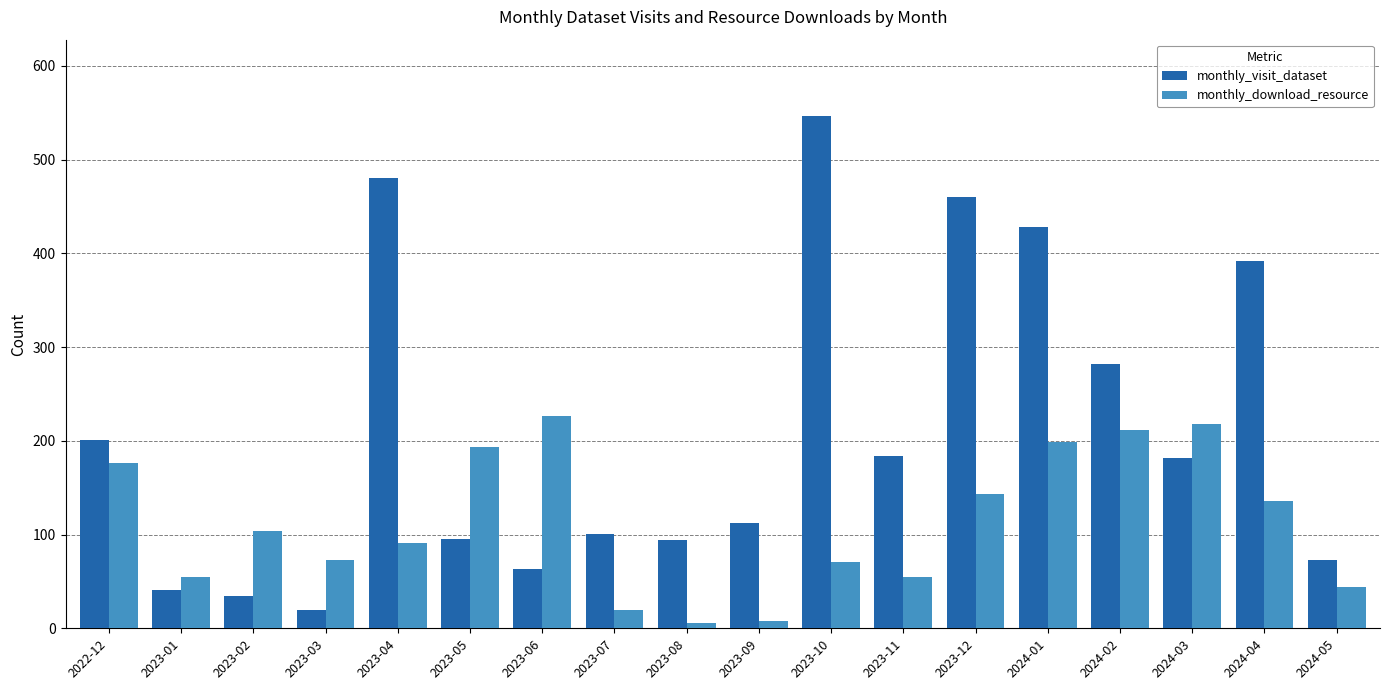

Where is monthly_visit_dataset nearest to the value 282?

2024-02